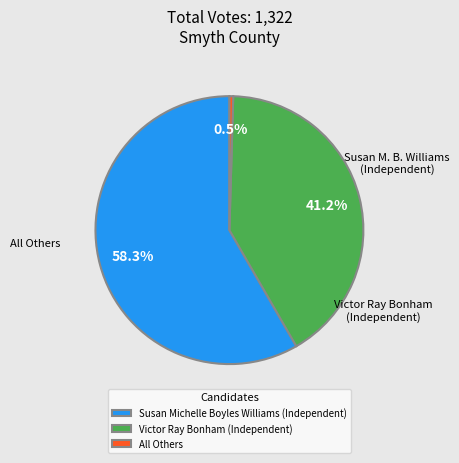

What percentage do All Others and Victor Ray Bonham (Independent) together represent?

41.7%